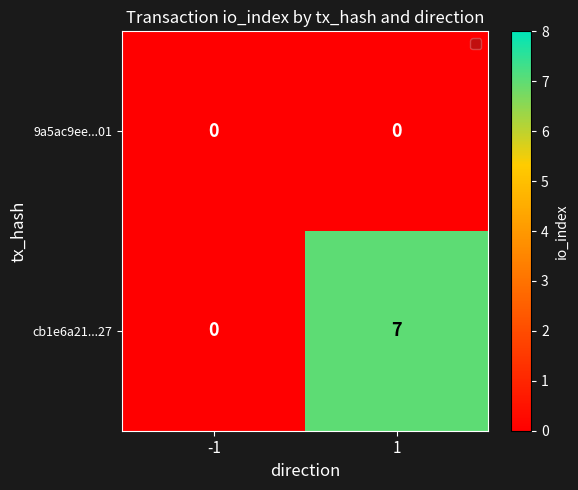

Reading left to right, transcribe all the data shown in this chart.

9a5ac9ee...01: 0	0
cb1e6a21...27: 0	7